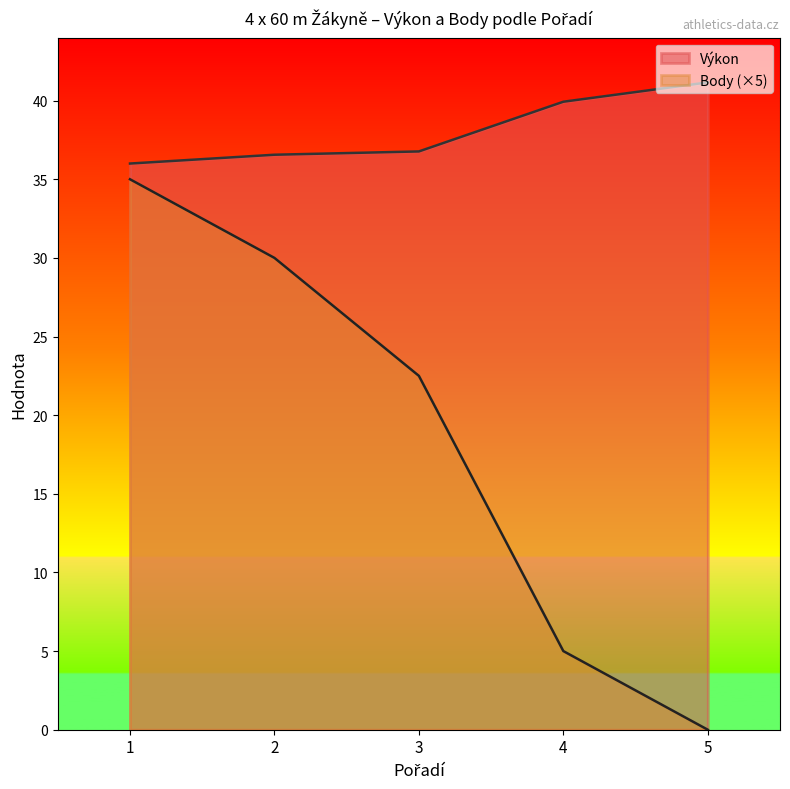

Which series has the largest range (max minus min)?

Body (×5)